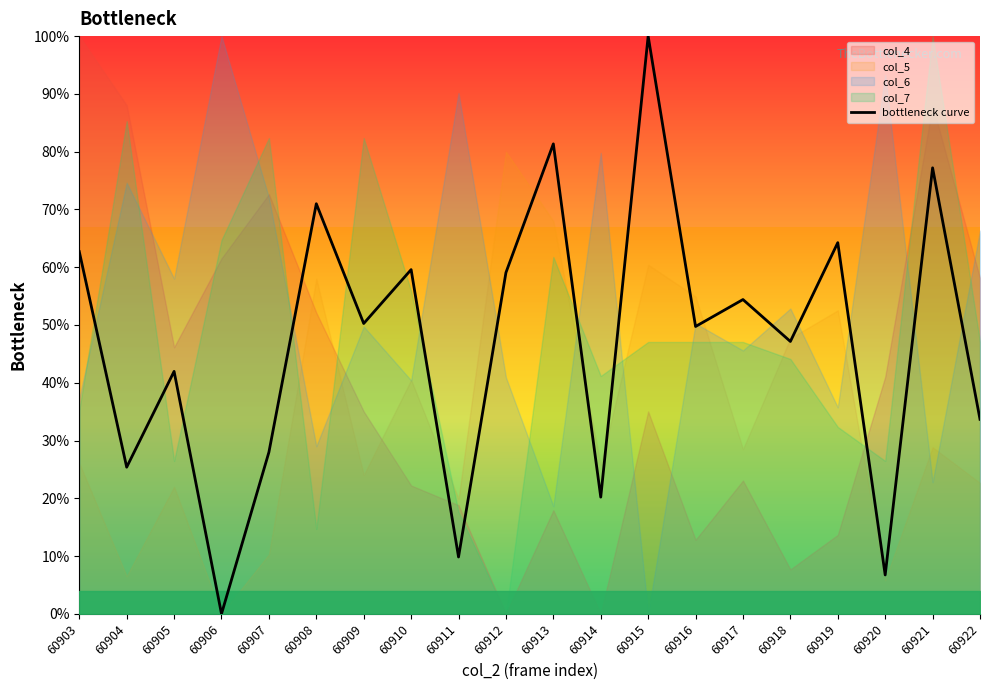

What is the difference between the values at 60914 and 60904?

5.2